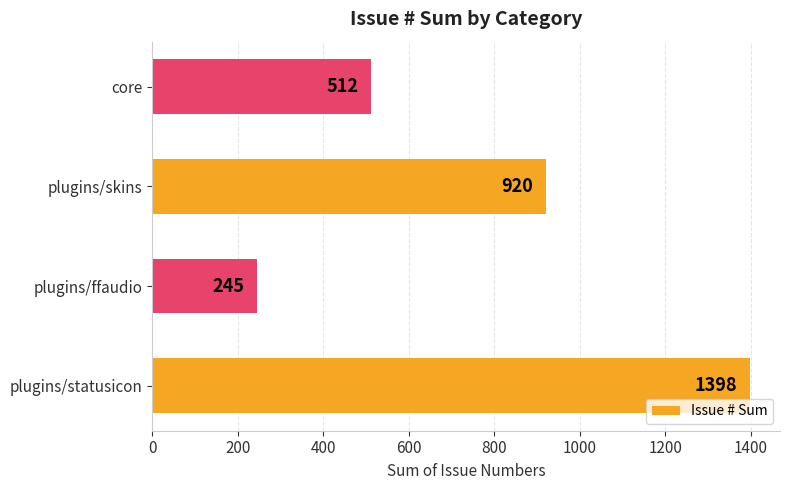

List the labels in order of value, largest first.

plugins/statusicon, plugins/skins, core, plugins/ffaudio